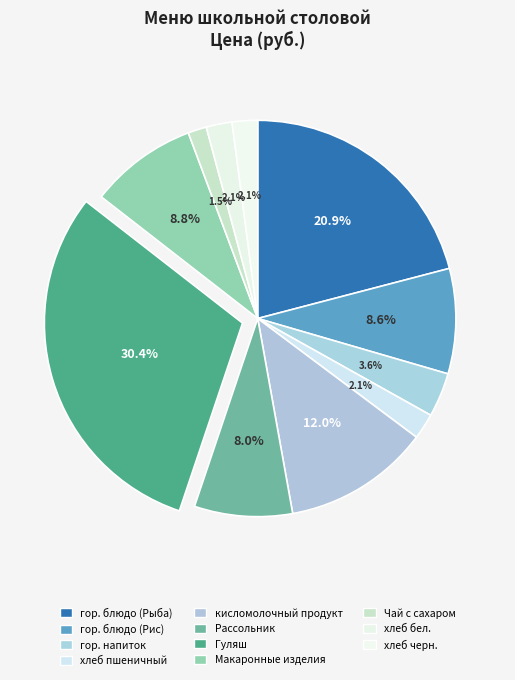

What percentage is NOT represented by Рассольник?

92.0%